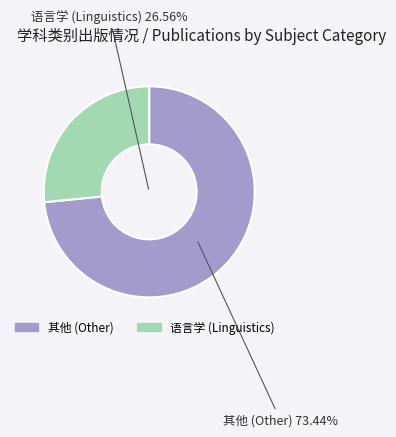

Is 1998-4 the majority of the pie?

No